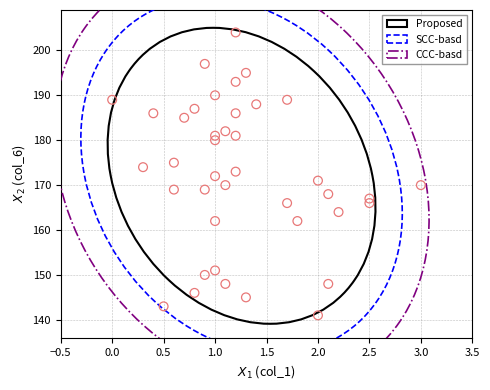

What is the range of Y values (max minus min)?

63